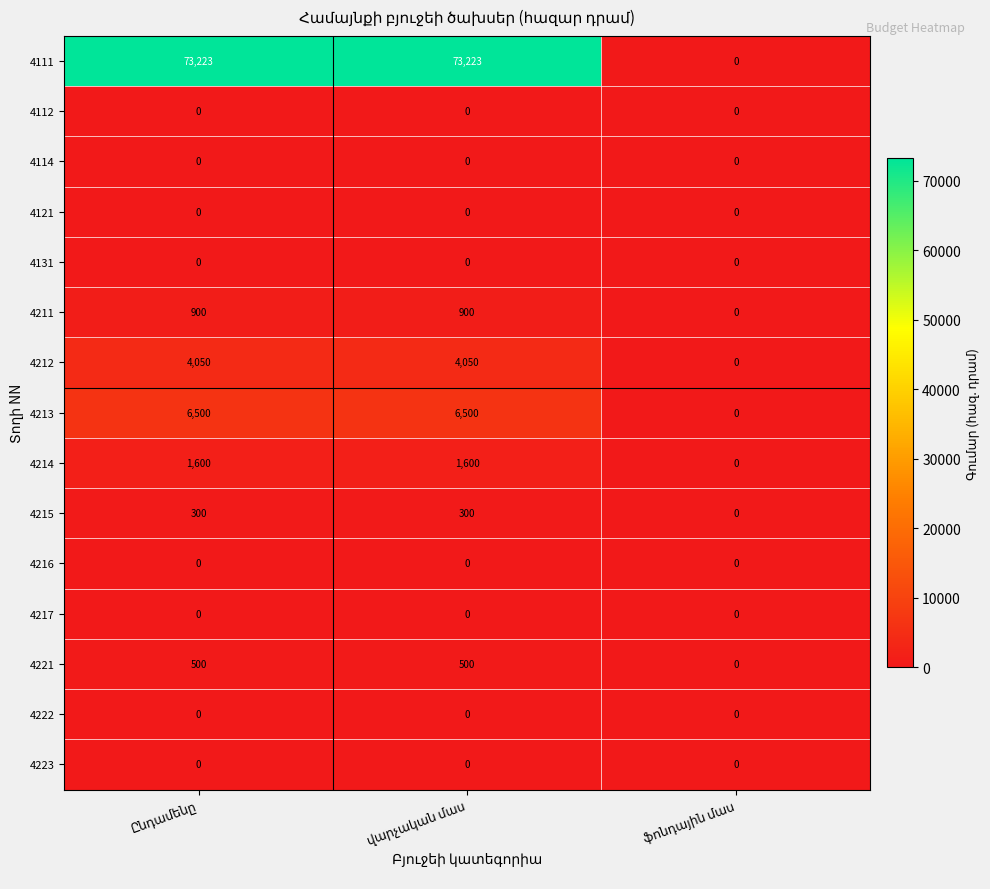

At how many categories does at least one series exceed 24144?

2